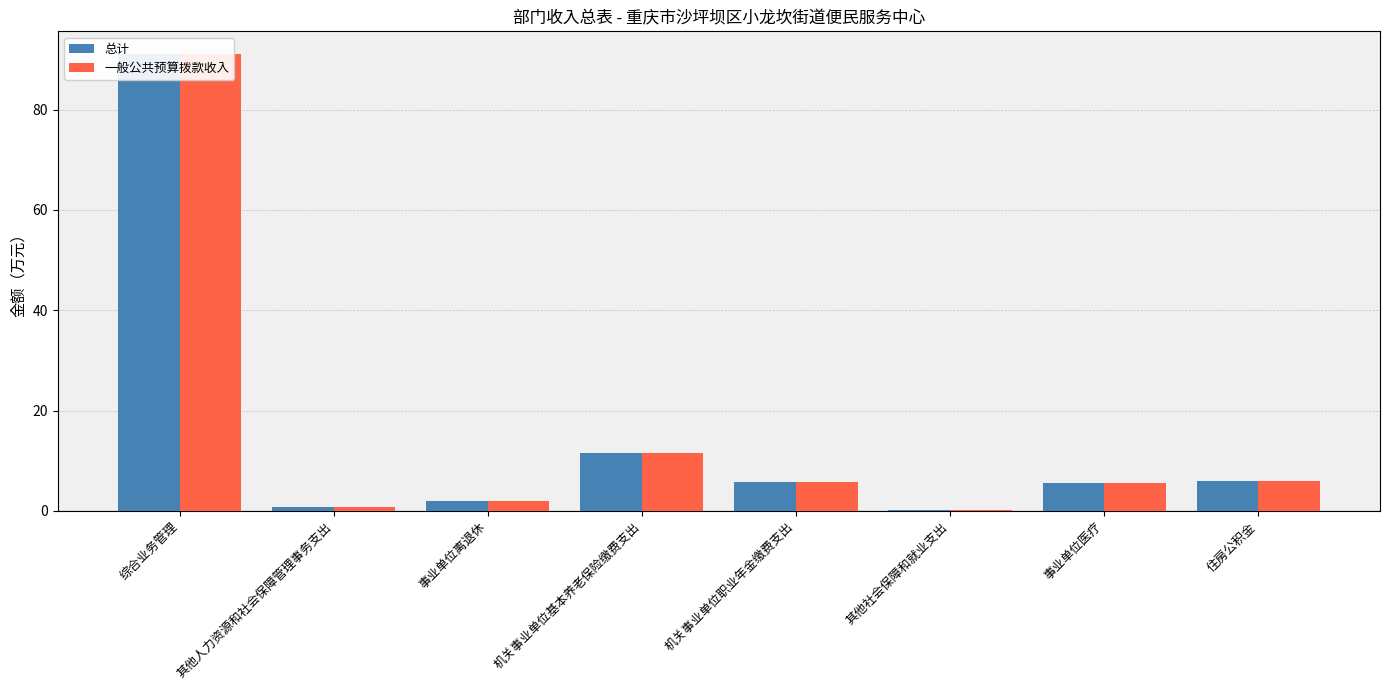

Reading right to left, what are all the values shown in this chart?

总计: 5.8	5.6	0.1	5.7	11.5	2.0	0.7	91.1
一般公共预算拨款收入: 5.8	5.6	0.1	5.7	11.5	2.0	0.7	91.1